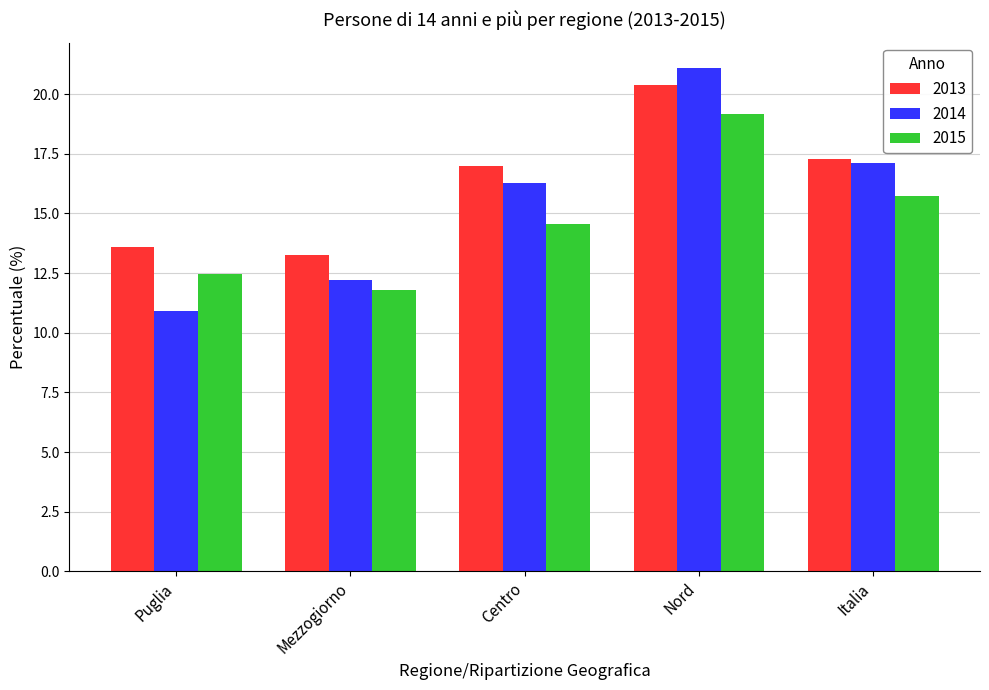

What is the value of the 2014 bar at the 4th from the left?

21.1